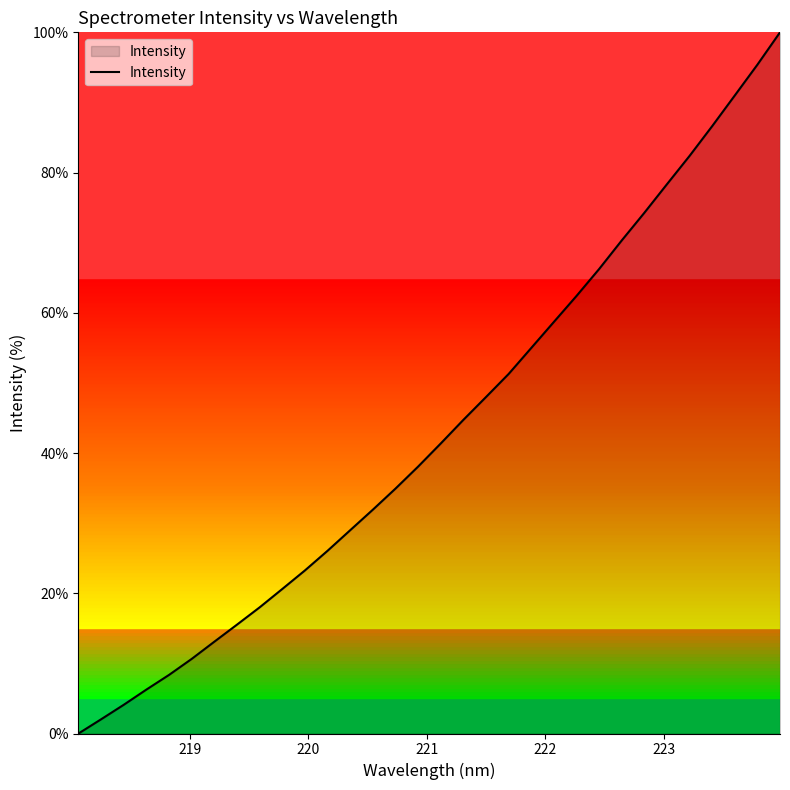

What is the difference between the maximum and minimum values?

100.0